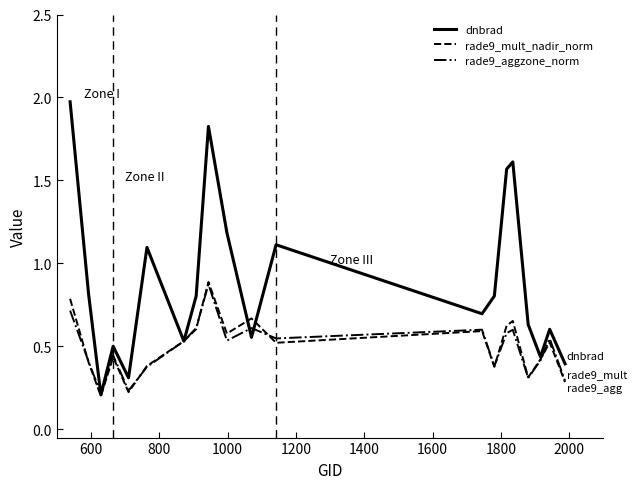

How many lines are shown in the chart?

3